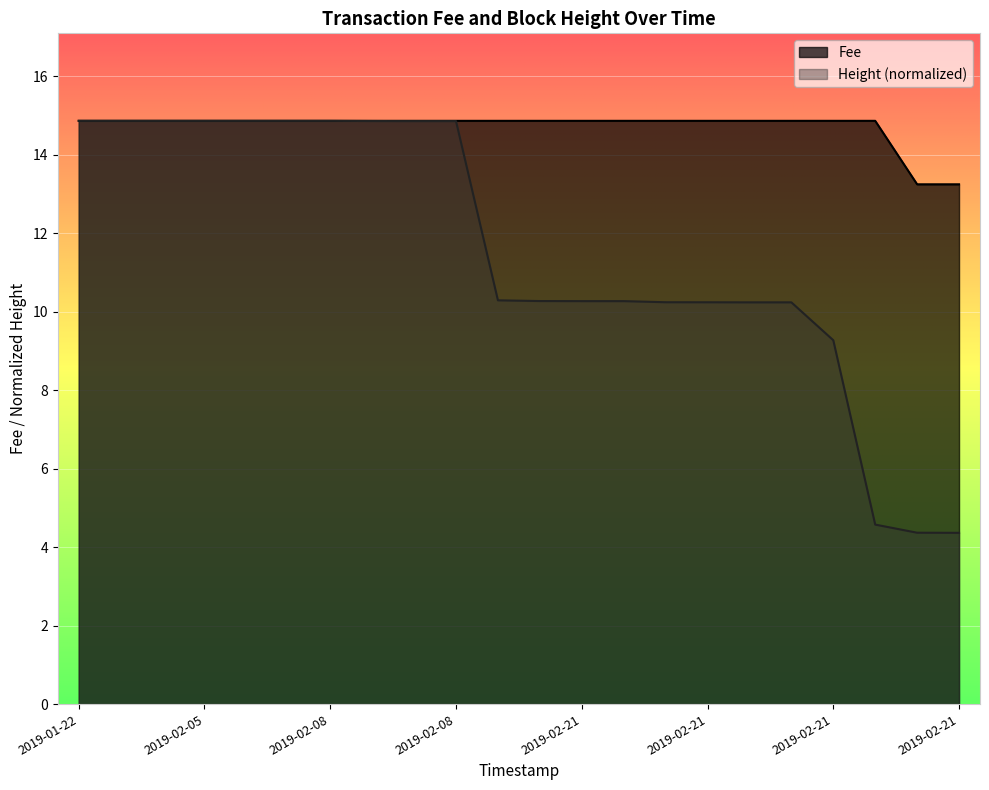

List the series in order of their overall mean, highest first.

Fee, Height (normalized)